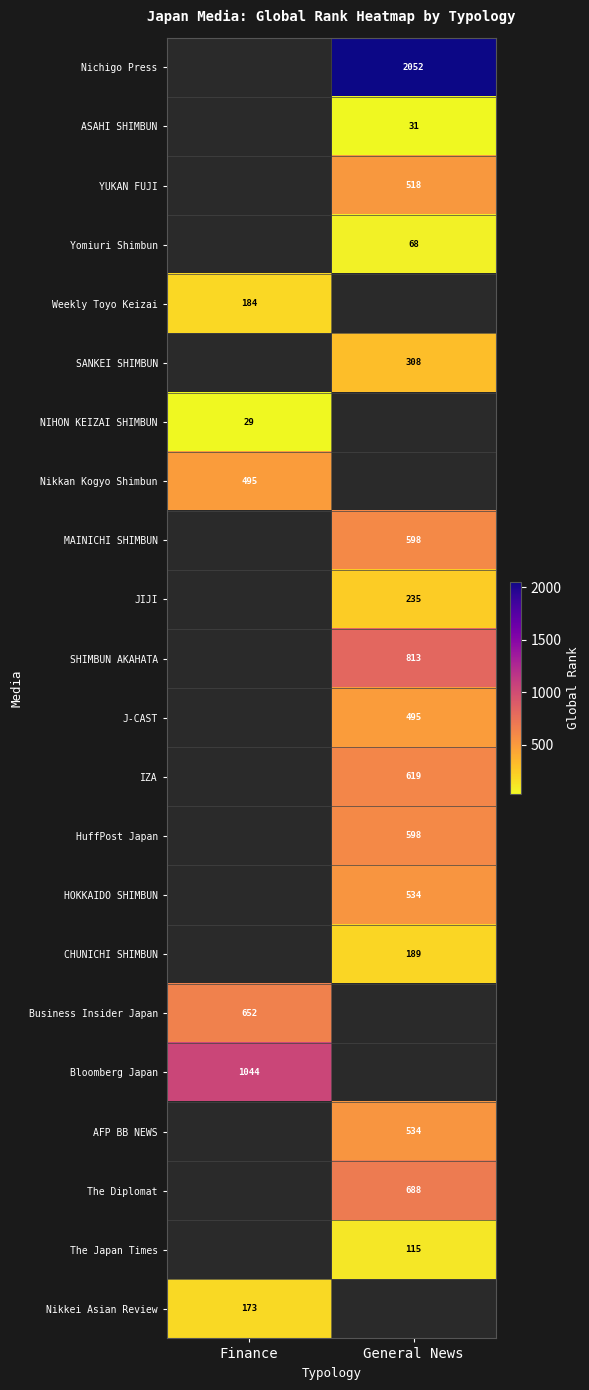

True or false: HuffPost Japan has a value of 598 at General News.

True